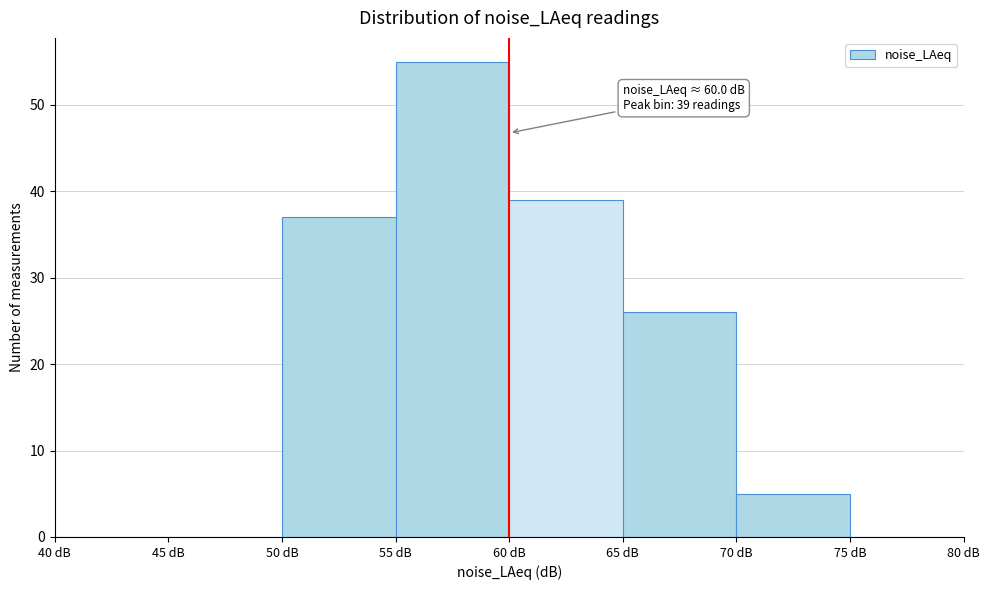

Which range on the x-axis has the tallest bar?

55 to 60